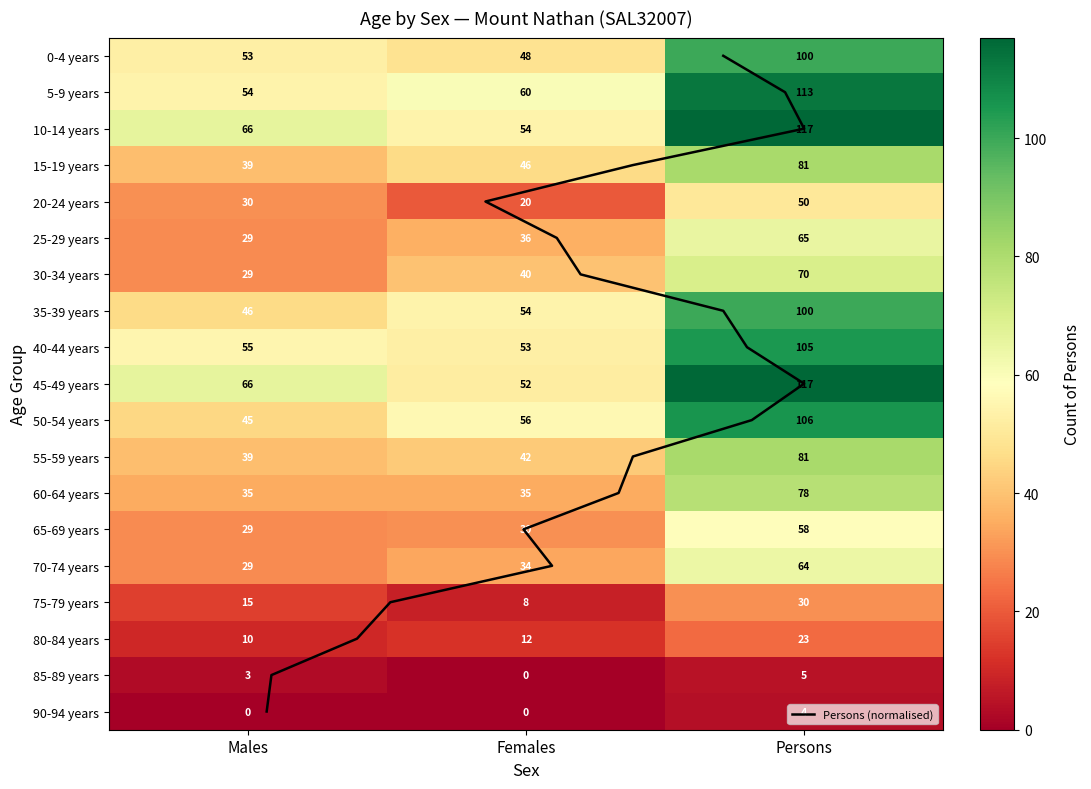

What is the difference between the 50-54 years values at Females and Males?

11